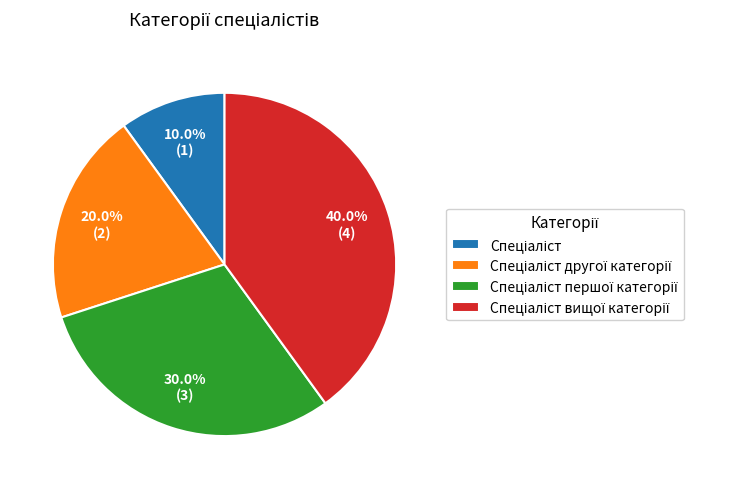

Does any single category account for the majority?

No